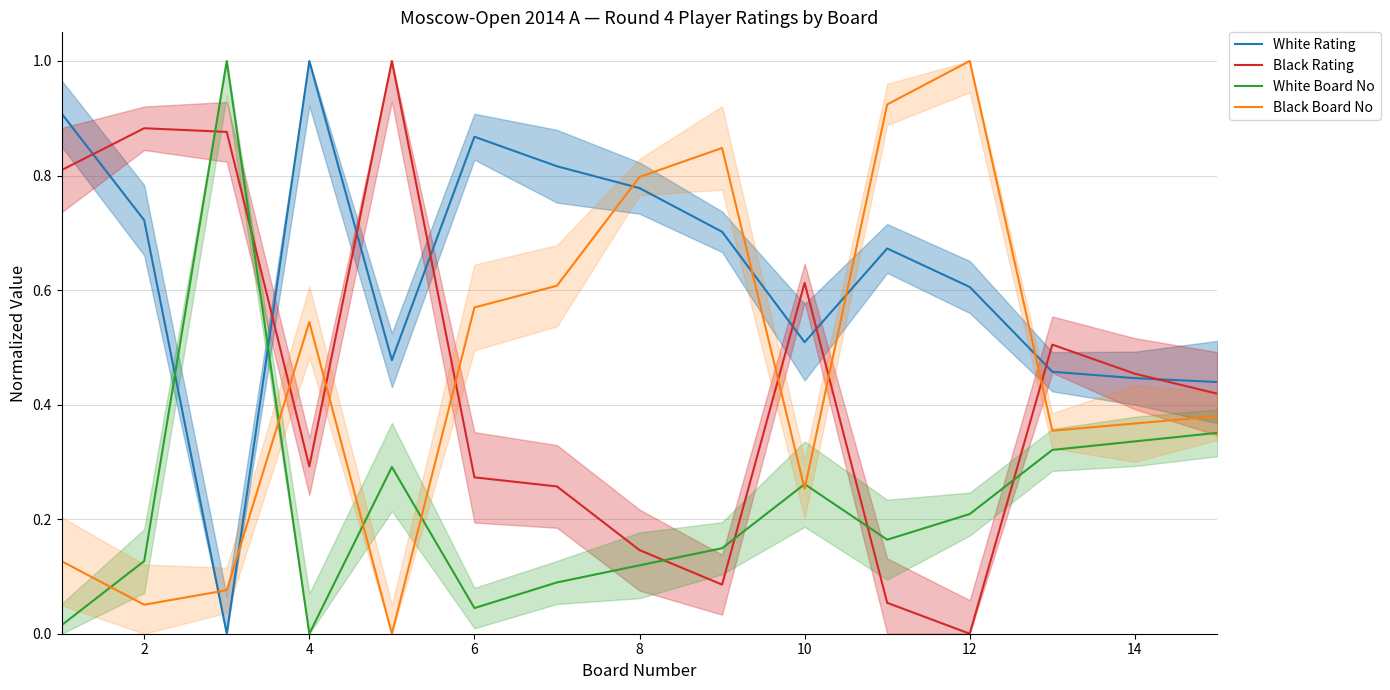

What is the maximum value for White Board No?

1.0